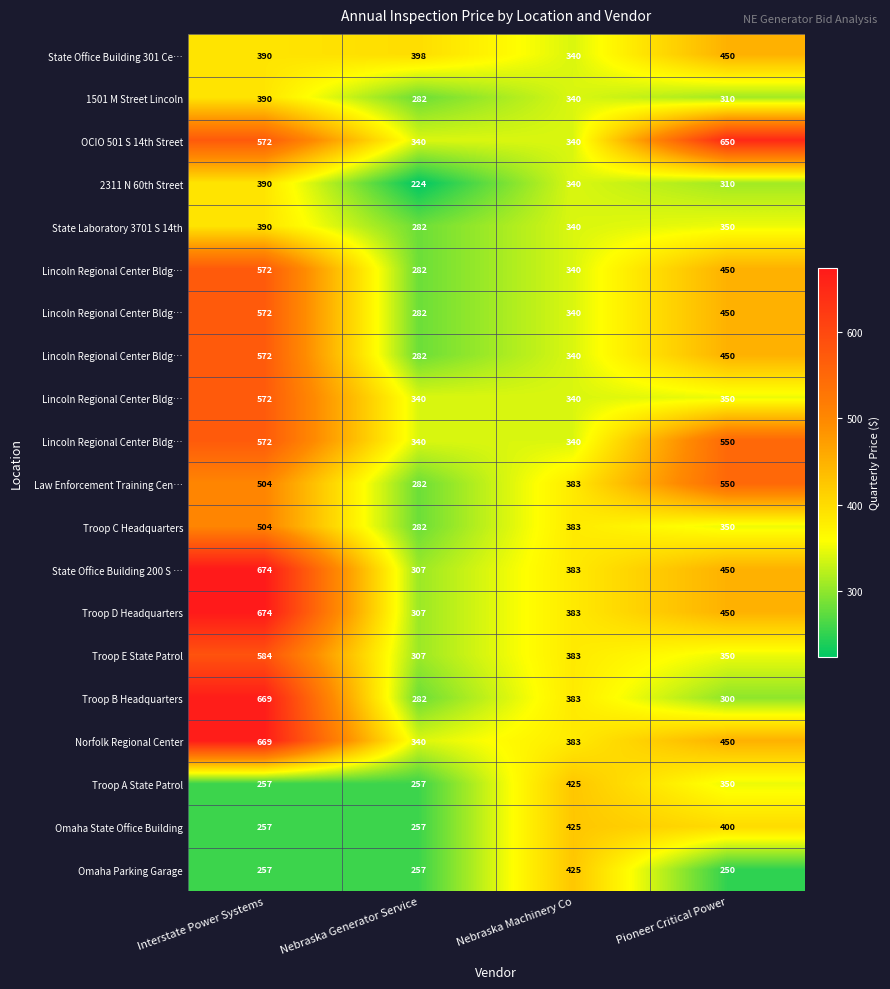

How many categories are shown in the chart?

4